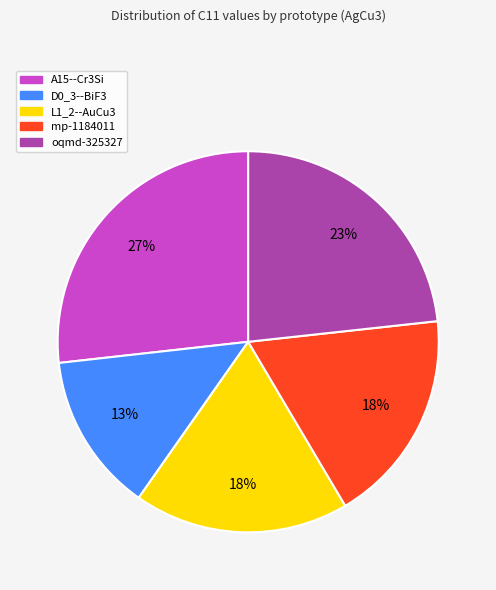

Which slice is the smallest?

D0_3--BiF3